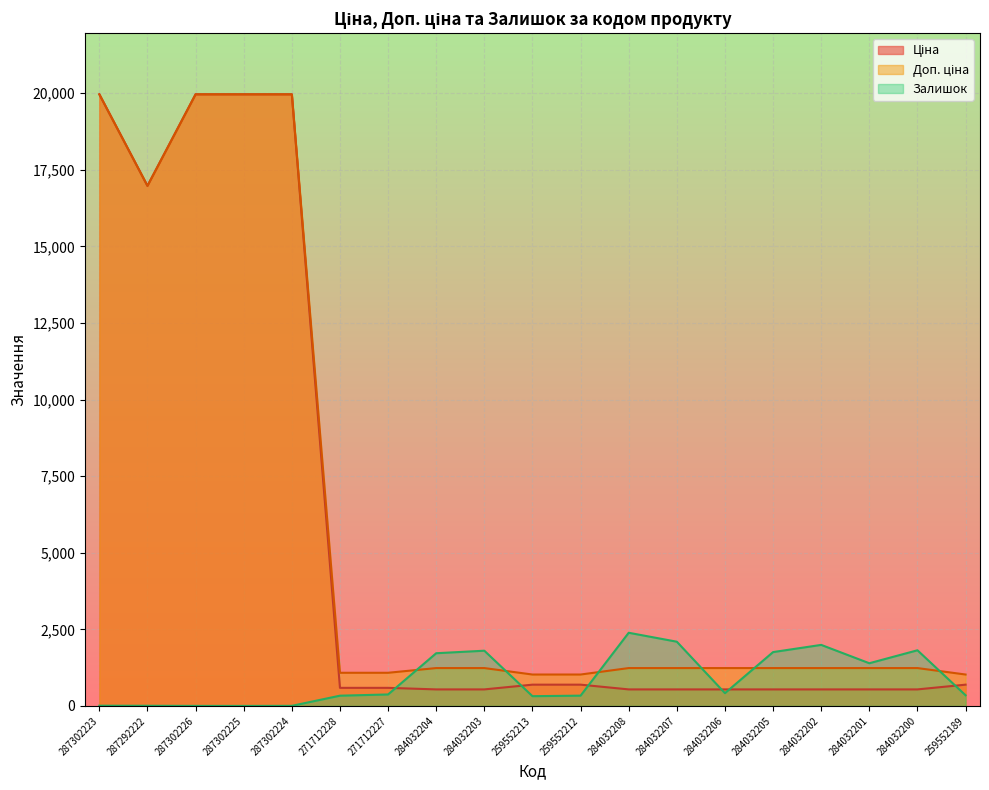

At which category does Ціна reach its first local valley?

287292222